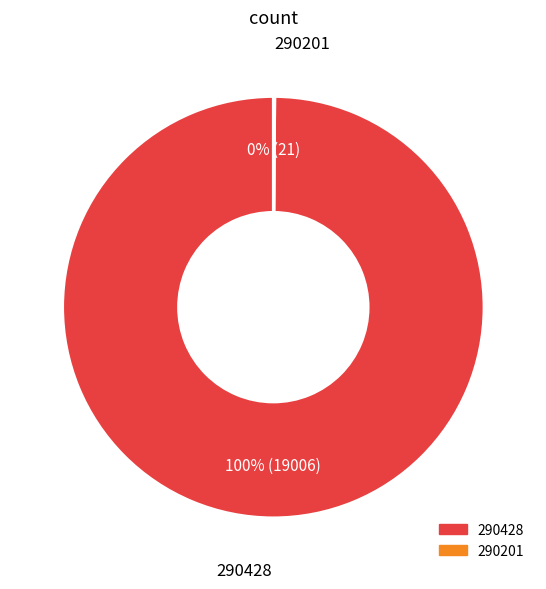

To the nearest percent, what portion does 290428 represent?

100%